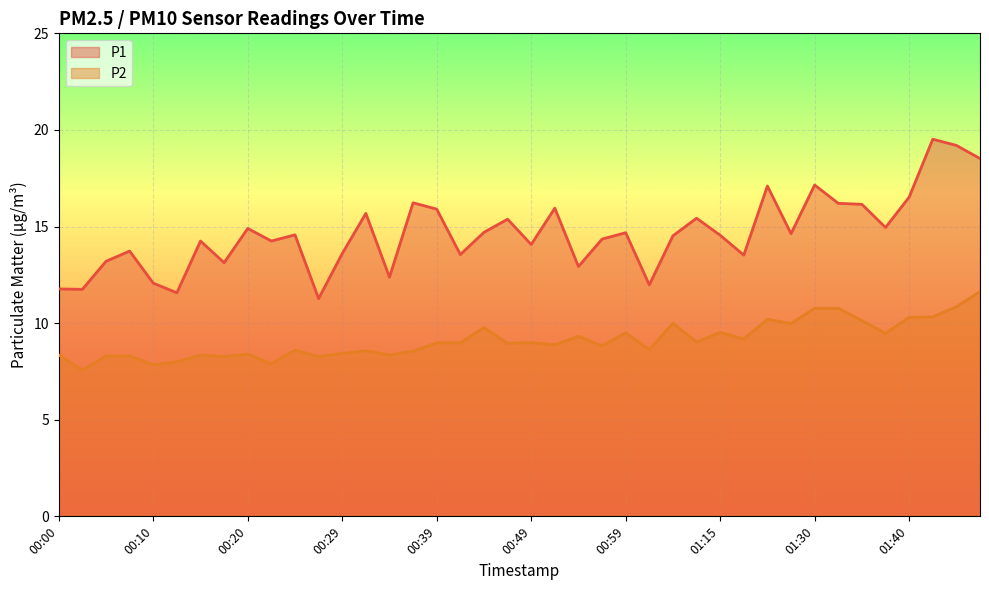

How many categories are shown in the chart?

40